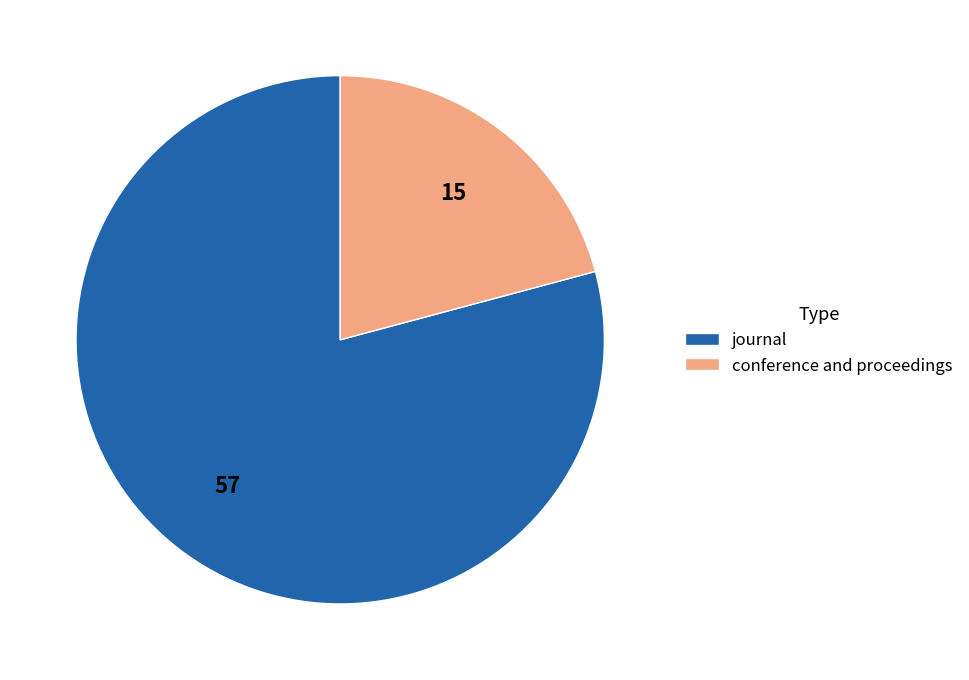

True or false: journal accounts for 79% of the total.

True